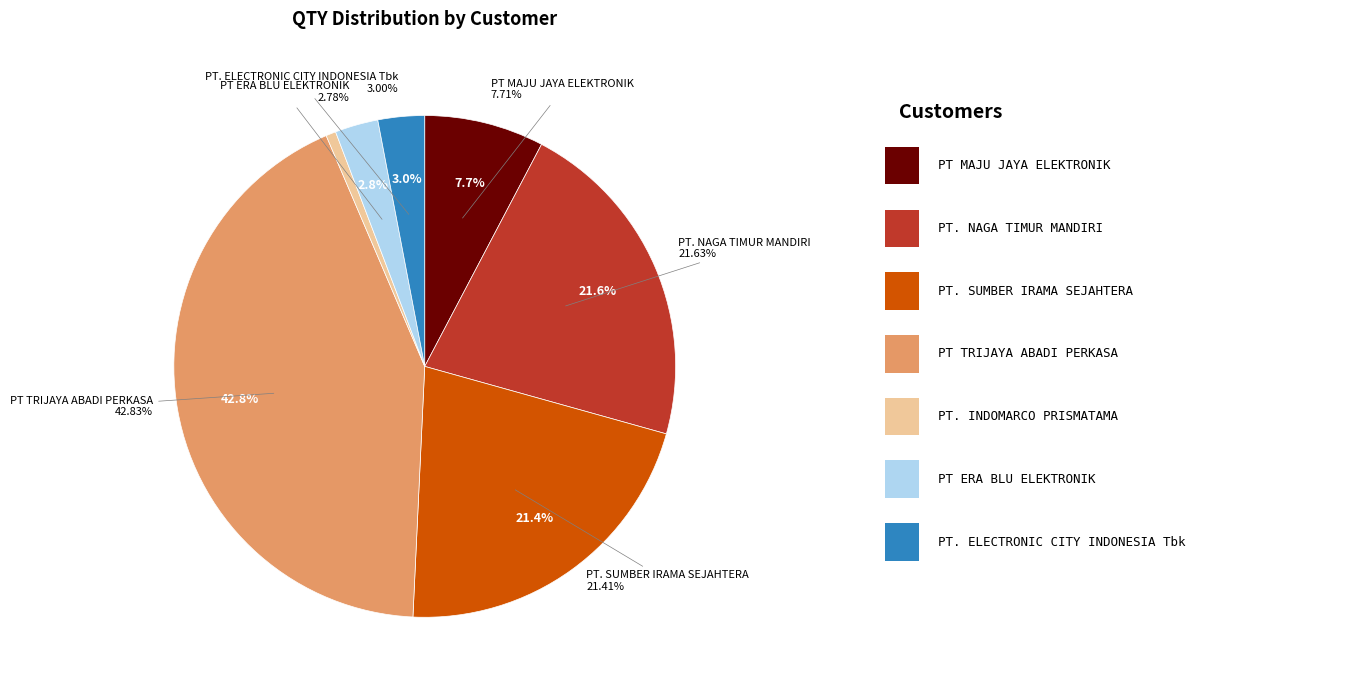

Is there a majority slice in this chart?

No